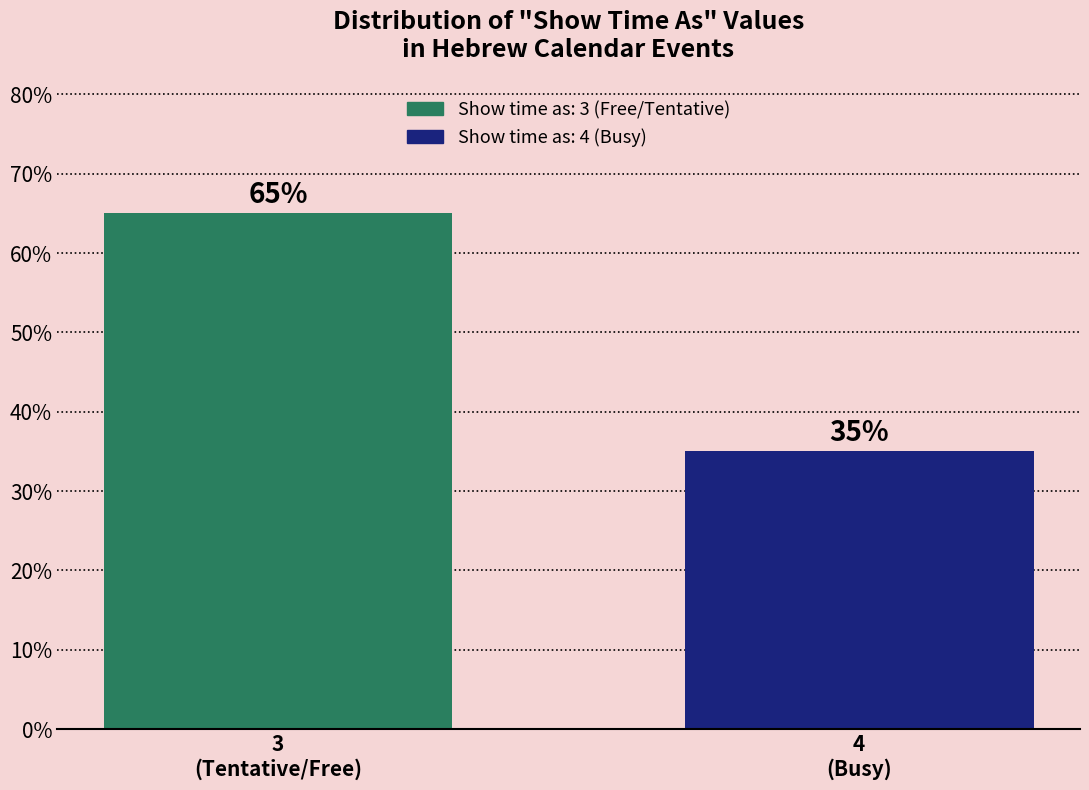

Reading left to right, list all the values displayed in this chart.

65	35